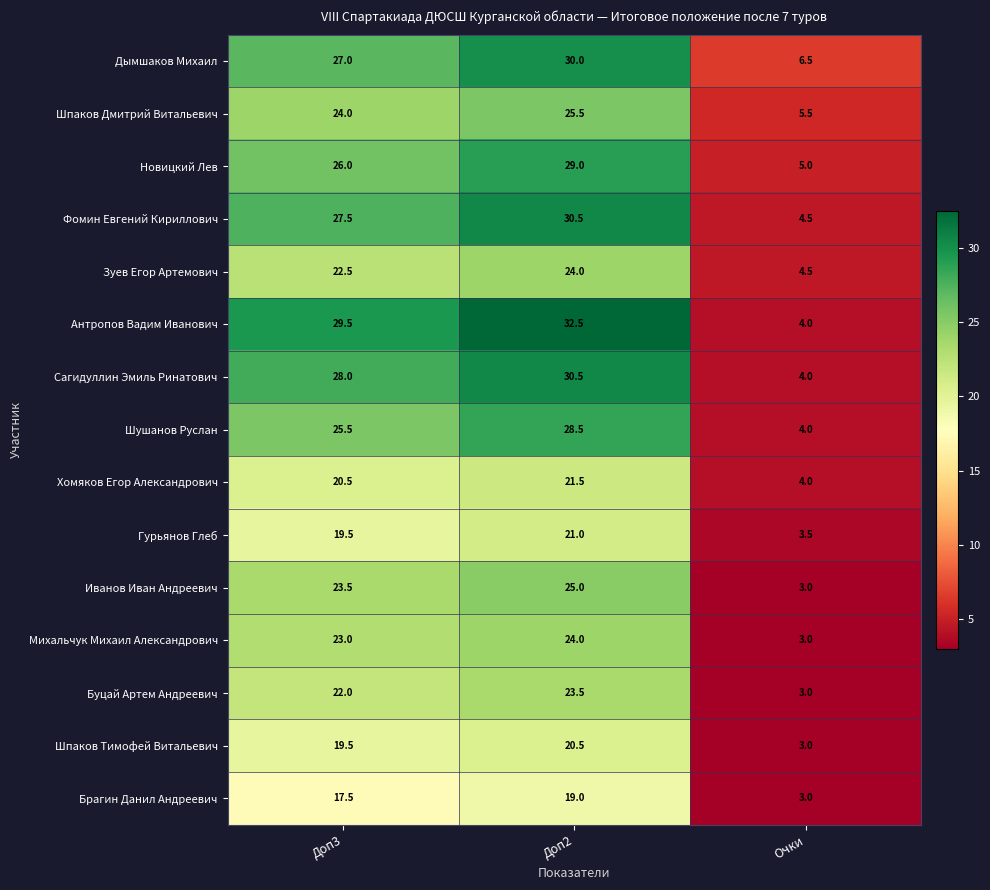

What is the spread (max minus min) of values at Доп2?

13.5